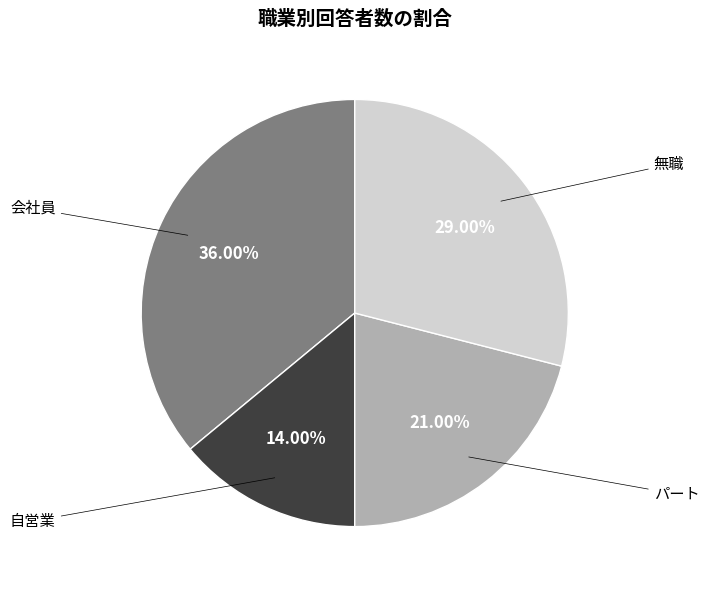

Is it true that 会社員 is 47% of the pie?

False